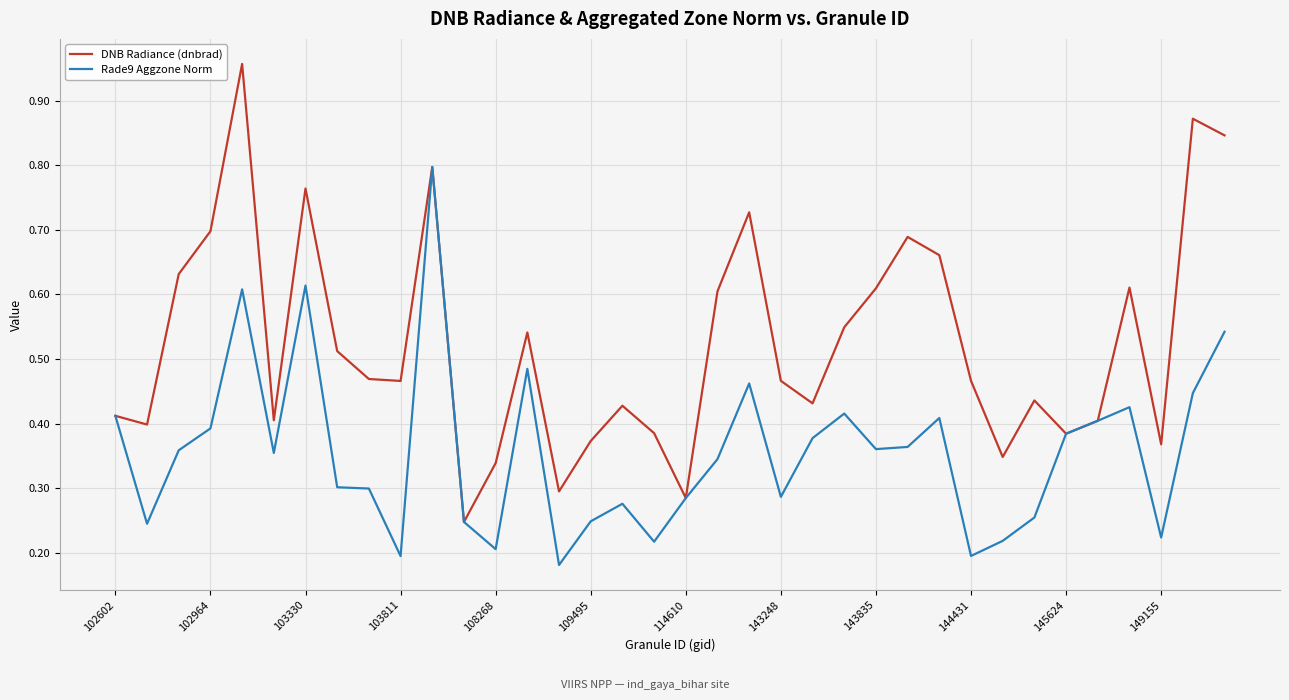

Which series has the widest spread of values?

DNB Radiance (dnbrad)